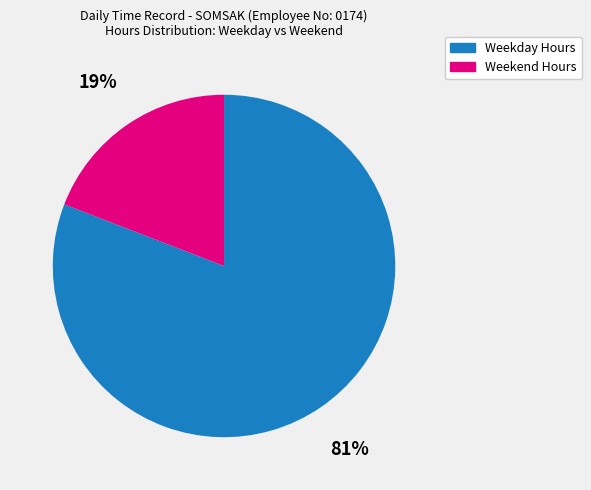

To the nearest percent, what is the average slice percentage?

50%